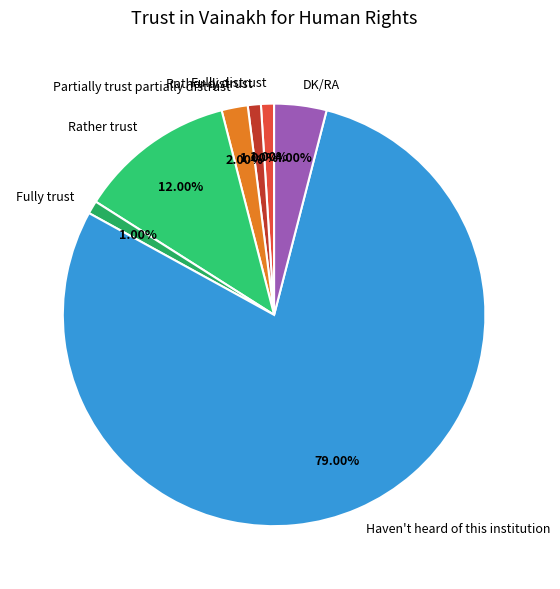

How many segments does this pie chart have?

7